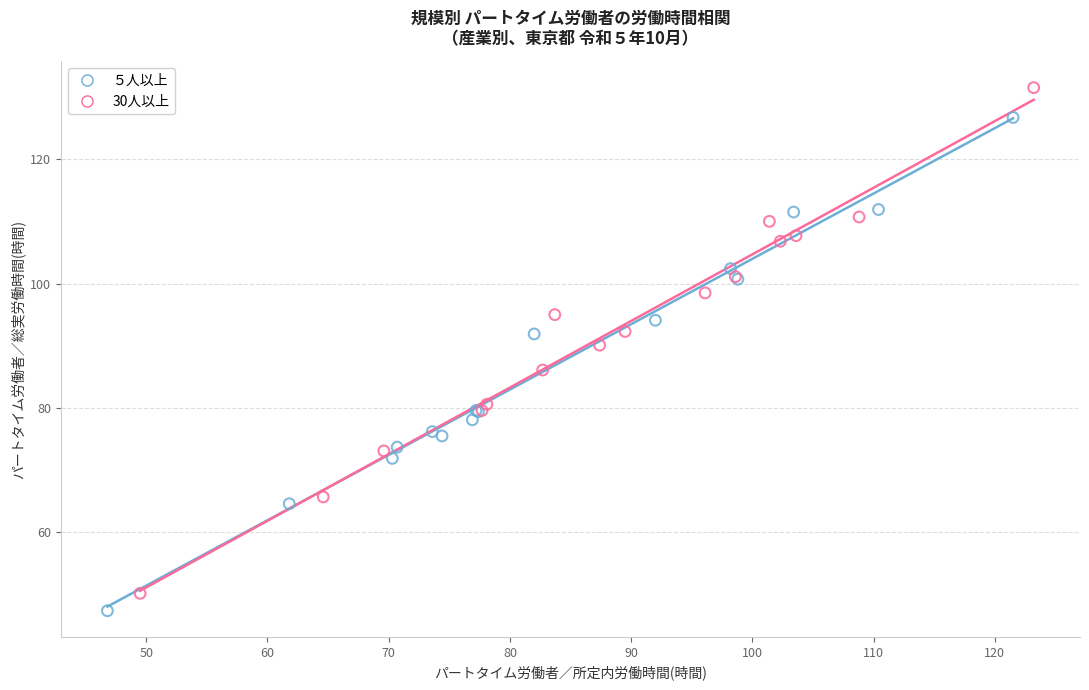

Which series reaches the maximum Y coordinate?

30人以上